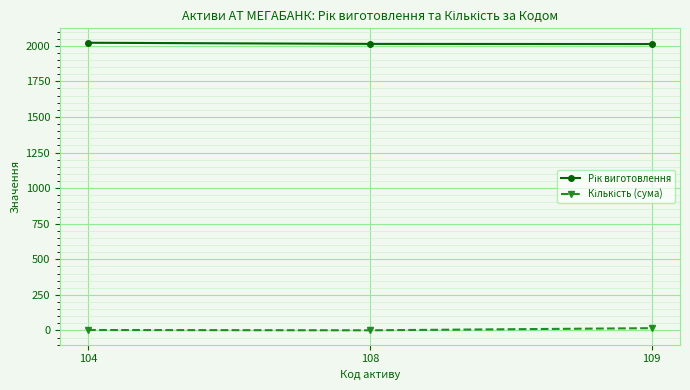

At how many categories does at least one series exceed 1201?

3